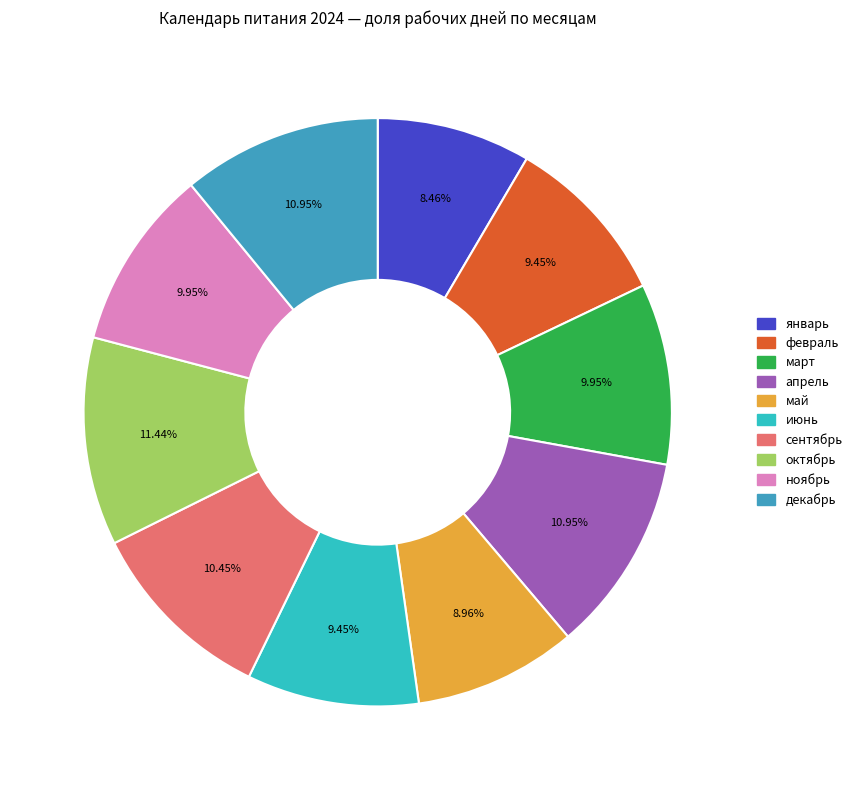

To the nearest percent, what portion does май represent?

9%